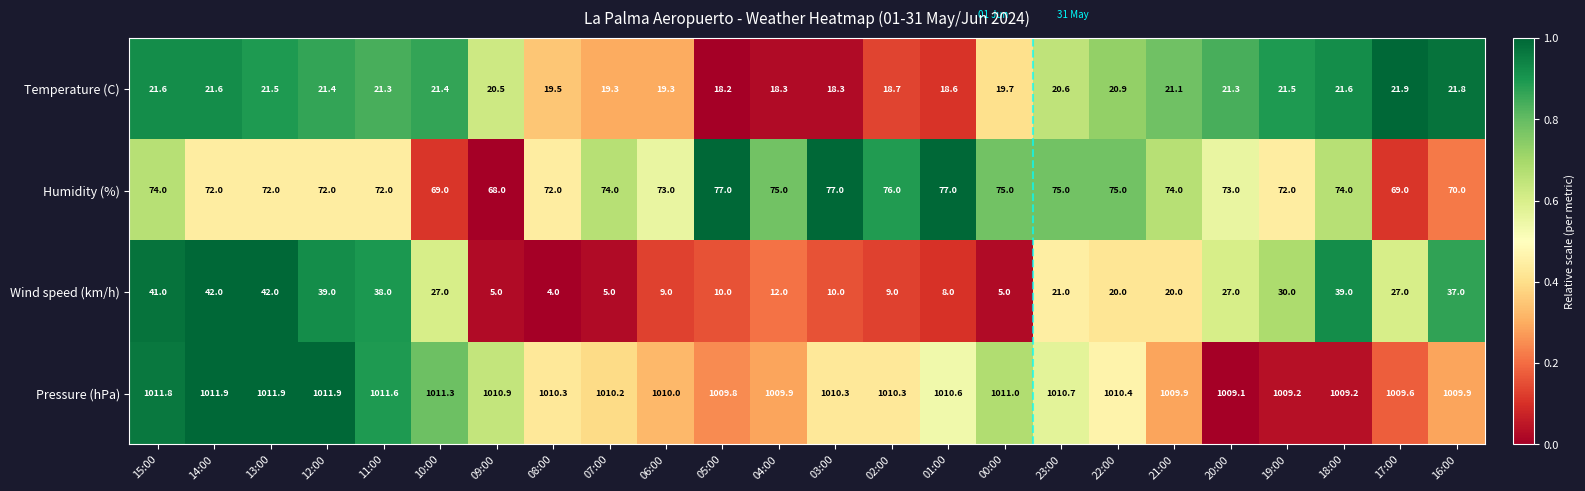

Is it true that Temperature (C) equals 18.3 at 03:00?

True